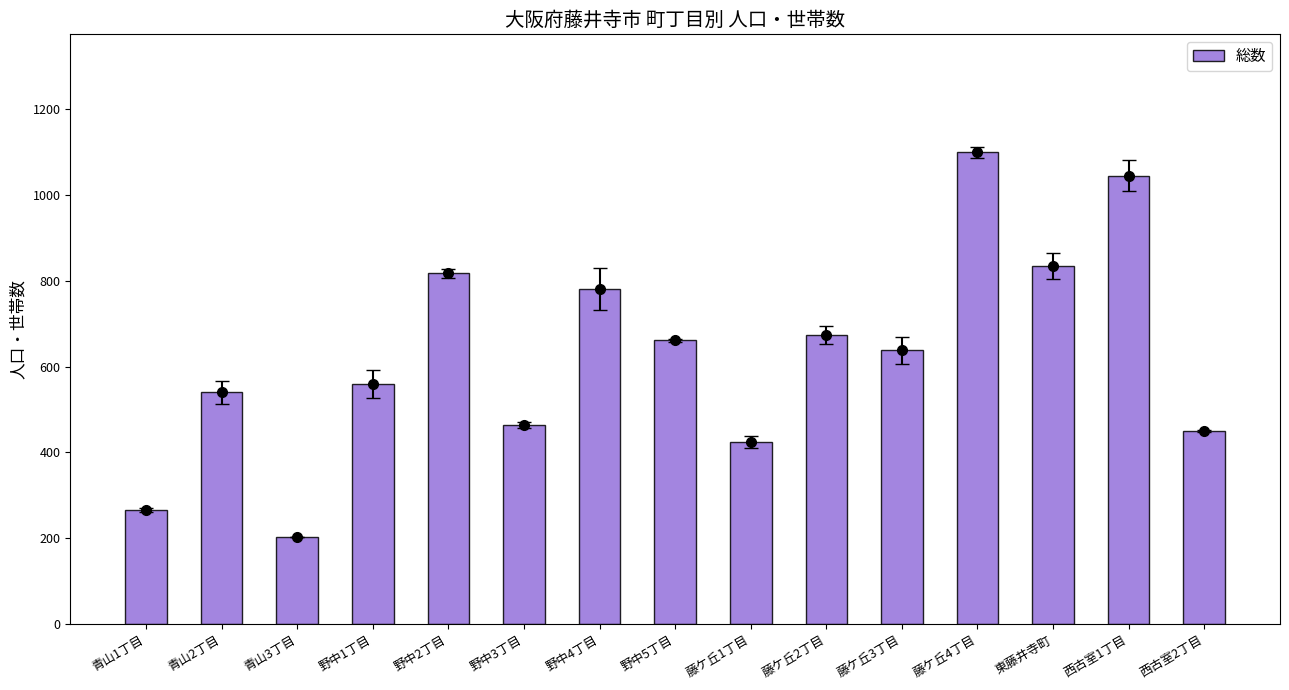

Reading right to left, transcribe all the data shown in this chart.

西古室2丁目=450	西古室1丁目=1045	東藤井寺町=835	藤ケ丘4丁目=1099	藤ケ丘3丁目=638	藤ケ丘2丁目=674	藤ケ丘1丁目=425	野中5丁目=661	野中4丁目=781	野中3丁目=464	野中2丁目=817	野中1丁目=560	青山3丁目=203	青山2丁目=540	青山1丁目=266